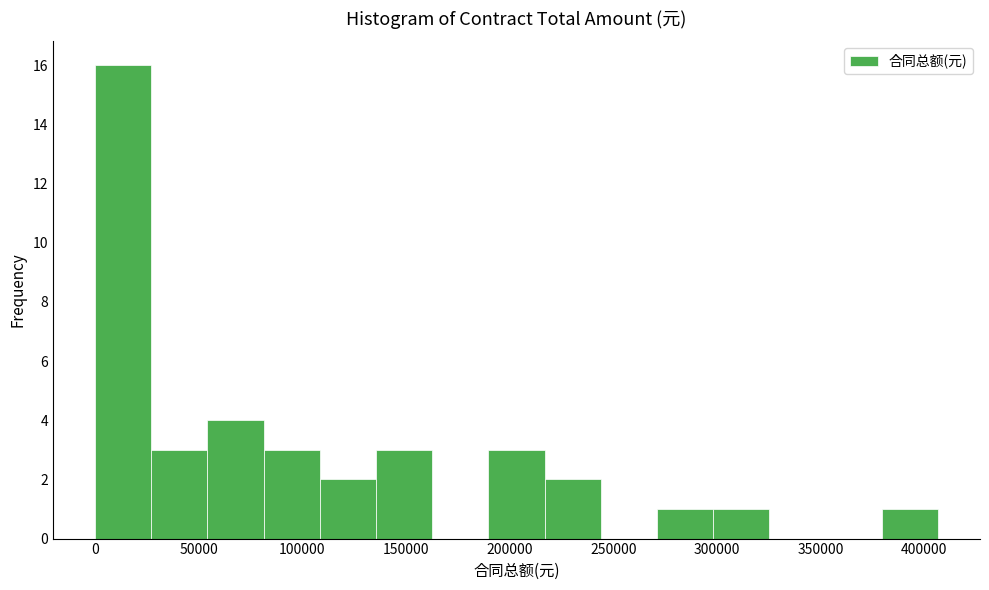

Reading left to right, transcribe this chart: for each bar, give the range it covers on the x-axis and its height. Neither the bar edges nor the heights are printed on the chart, so give them approximately, as read against the axes.

0 to 25000: 16
25000 to 55000: 3
55000 to 80000: 4
80000 to 110000: 3
110000 to 135000: 2
135000 to 165000: 3
165000 to 190000: 0
190000 to 215000: 3
215000 to 245000: 2
245000 to 270000: 0
270000 to 300000: 1
300000 to 325000: 1
325000 to 350000: 0
350000 to 380000: 0
380000 to 405000: 1